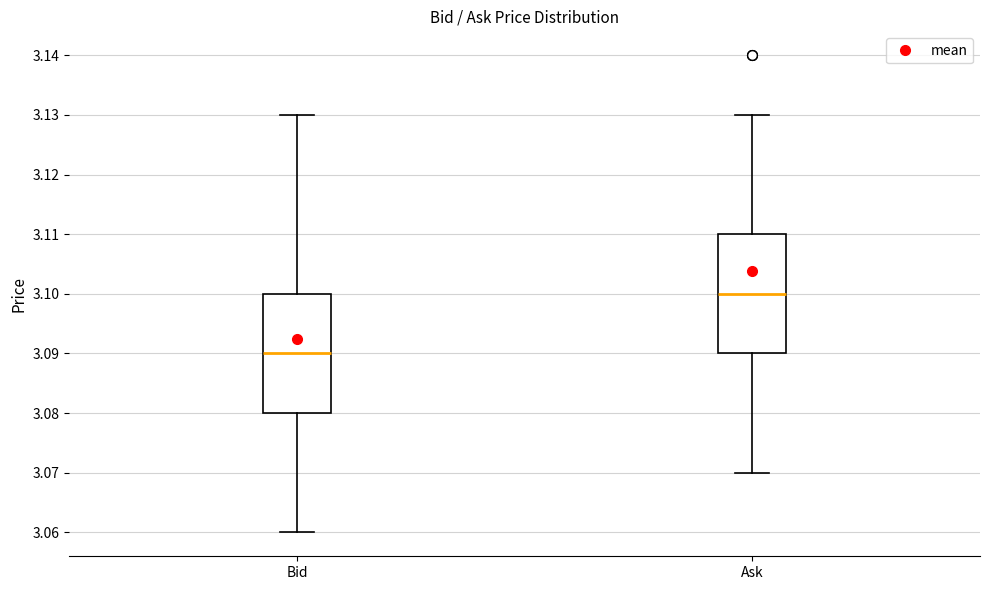

Which box's median line is the highest?

Ask